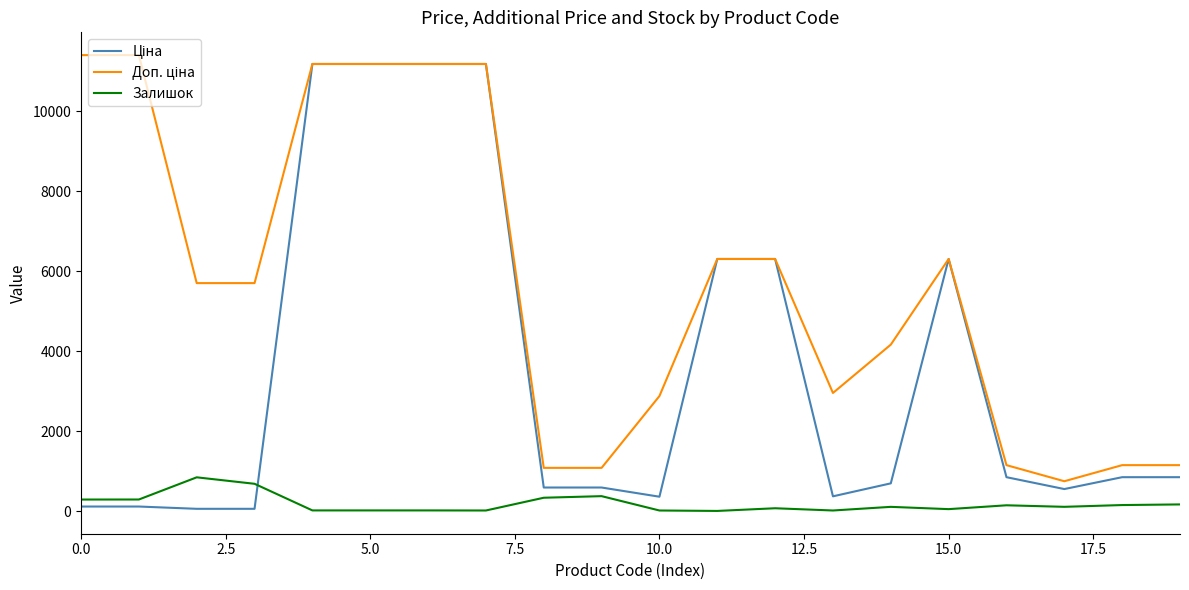

What is the maximum value shown in the chart?

11410.0